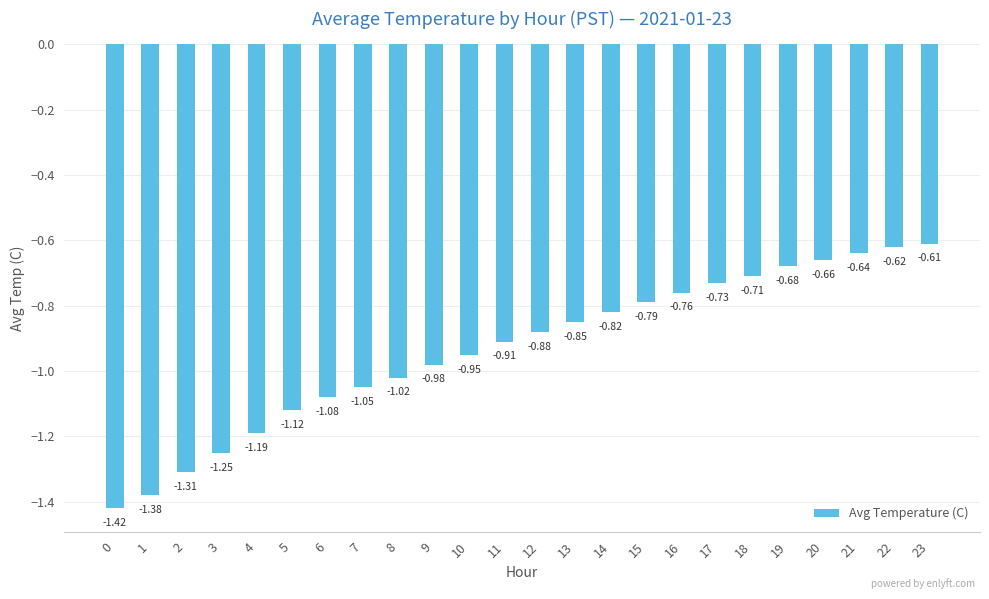

What is the change in value from 0 to 4?

+0.2